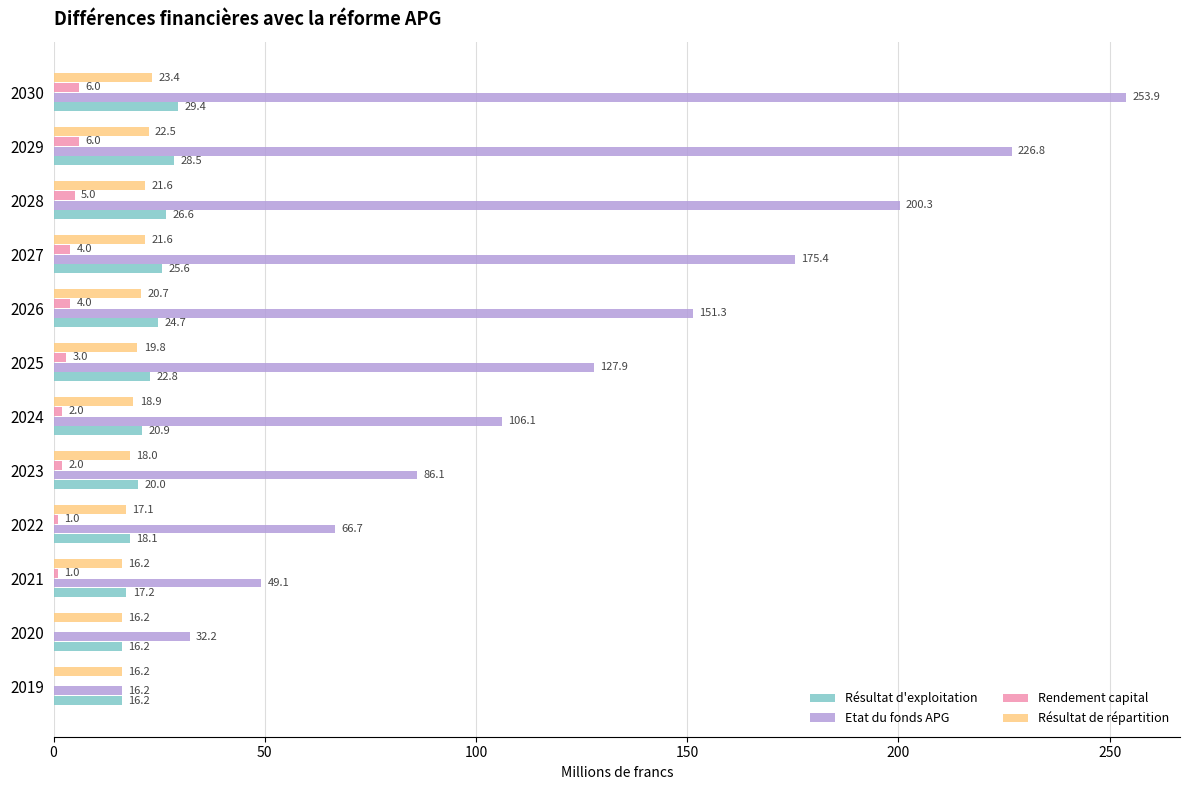

At which label is Résultat de répartition closest to 19?

2024